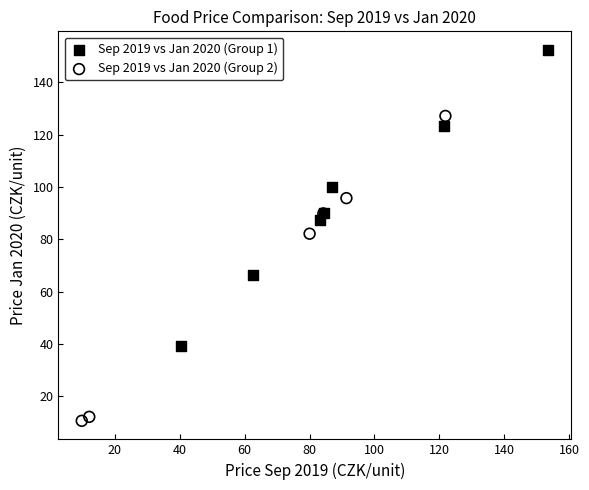

What are all the series names shown in the legend?

Sep 2019 vs Jan 2020 (Group 1), Sep 2019 vs Jan 2020 (Group 2)